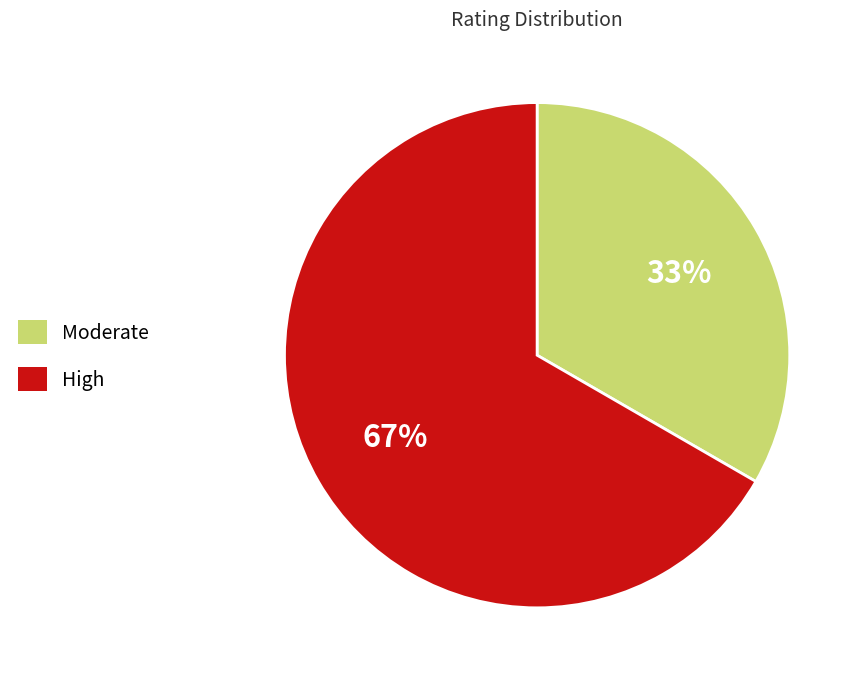

Do High and Moderate together represent more than half of the pie?

Yes